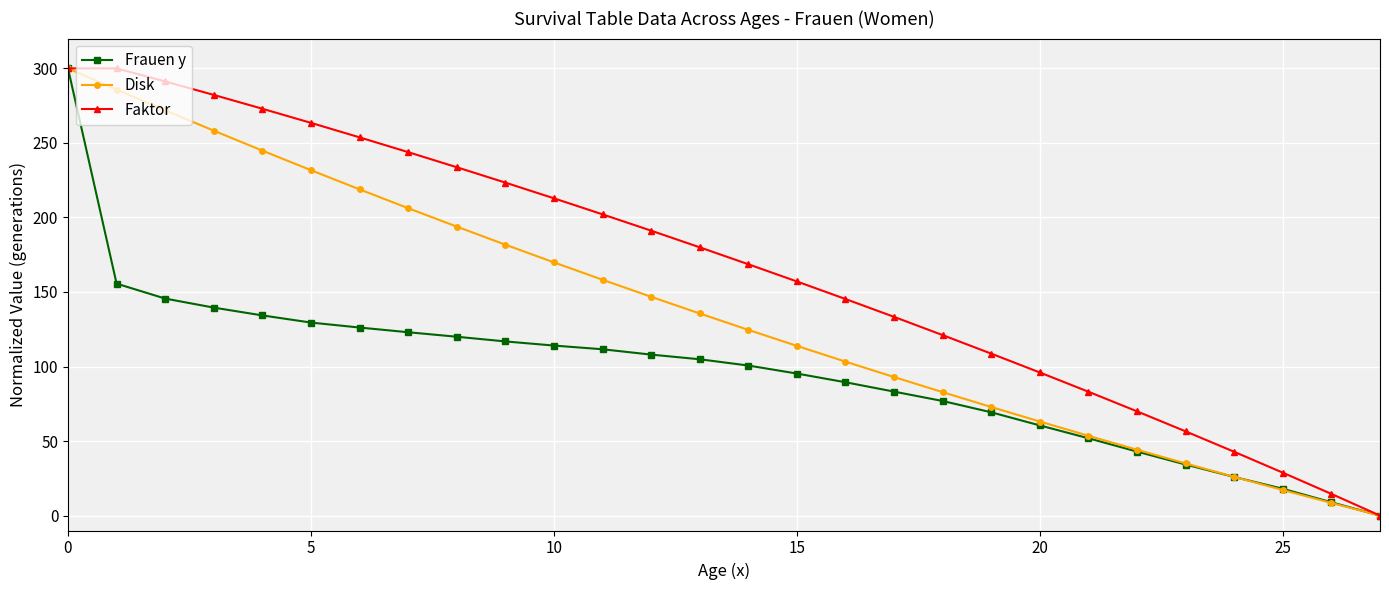

True or false: Disk has more than 1 interior local peaks.

False